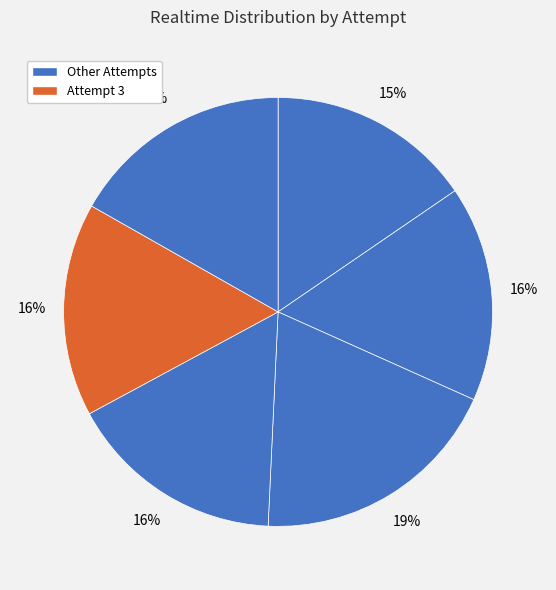

How many slices are in this pie chart?

6